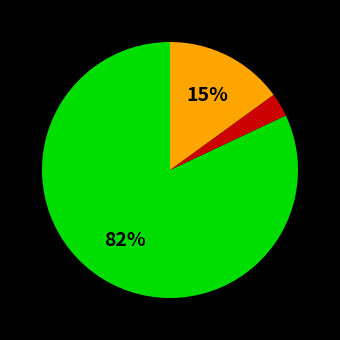

Is there any slice that represents more than half of the pie?

Yes